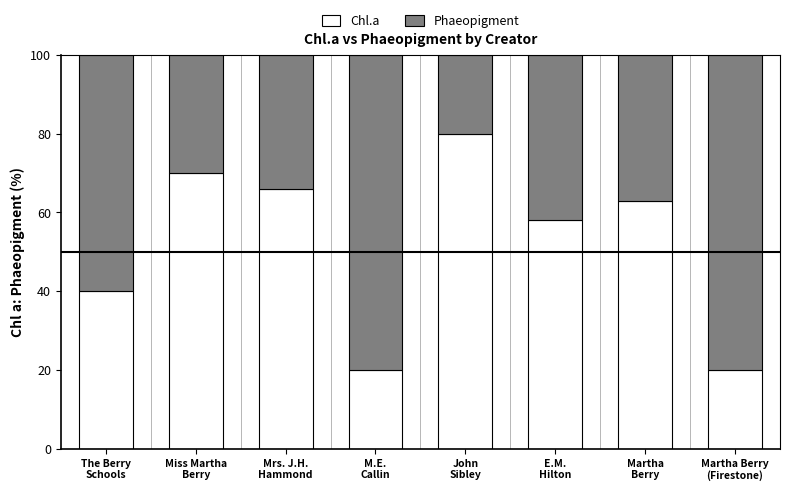

What is the approximate value of Chl.a at John
Sibley?

80